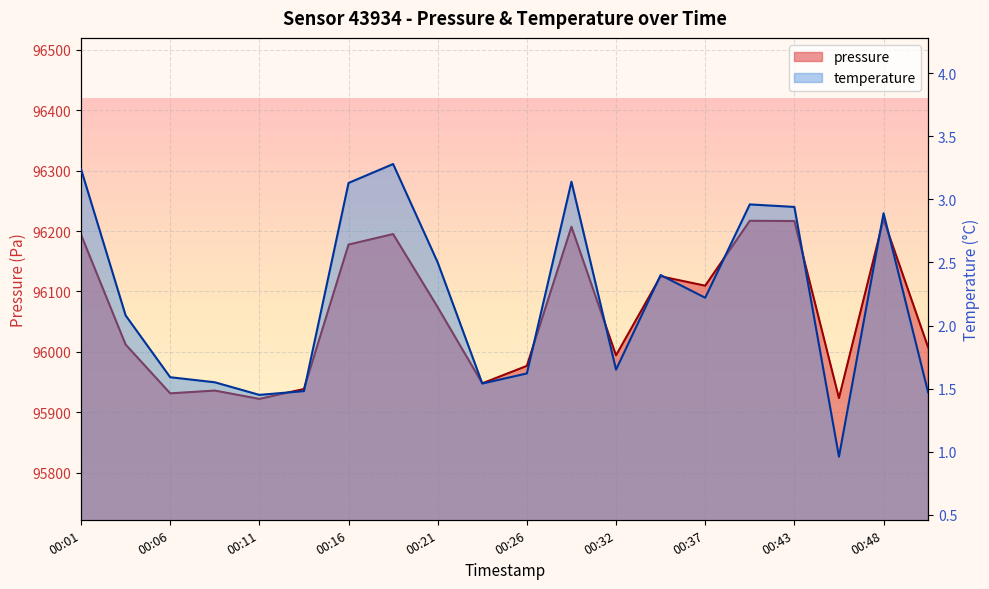

Which label corresponds to the smallest value in the chart?

00:46